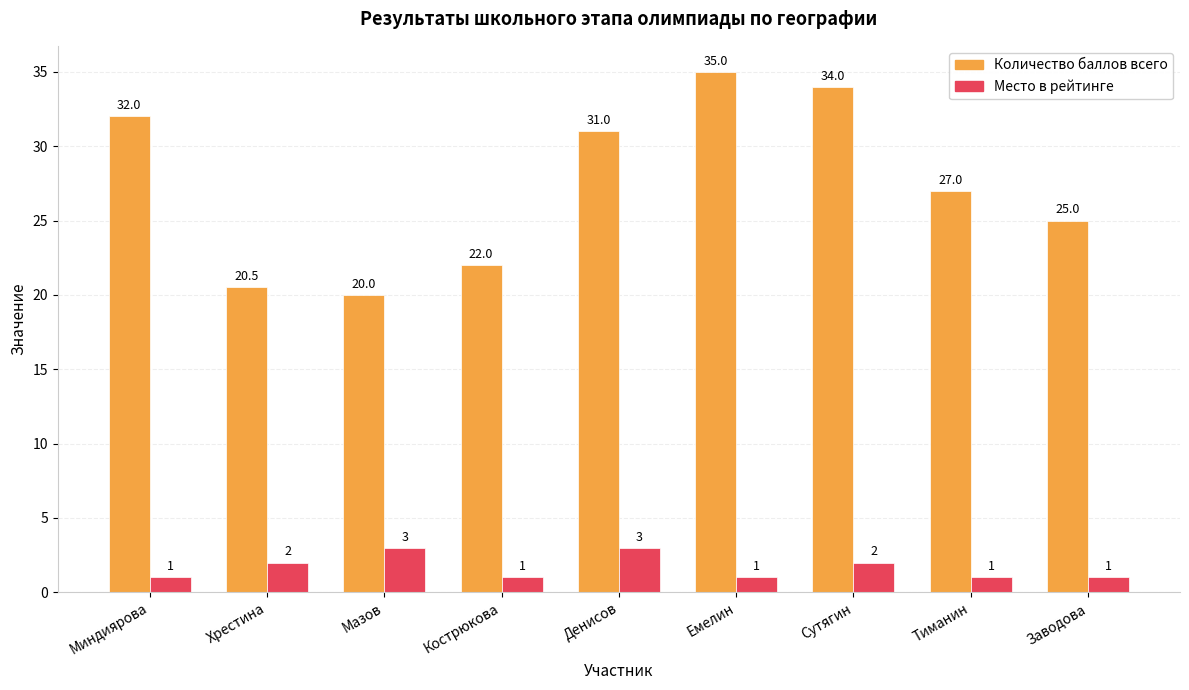

Where is Количество баллов всего nearest to the value 27?

Тиманин